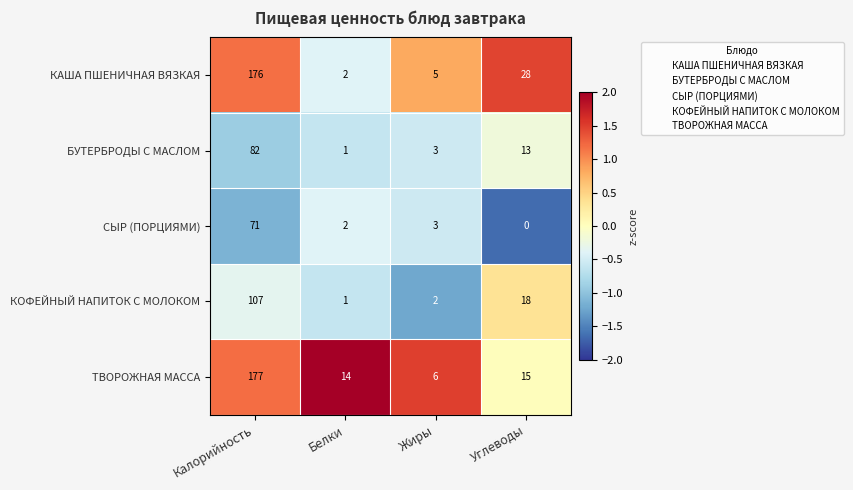

Which series has the largest range (max minus min)?

КАША ПШЕНИЧНАЯ ВЯЗКАЯ